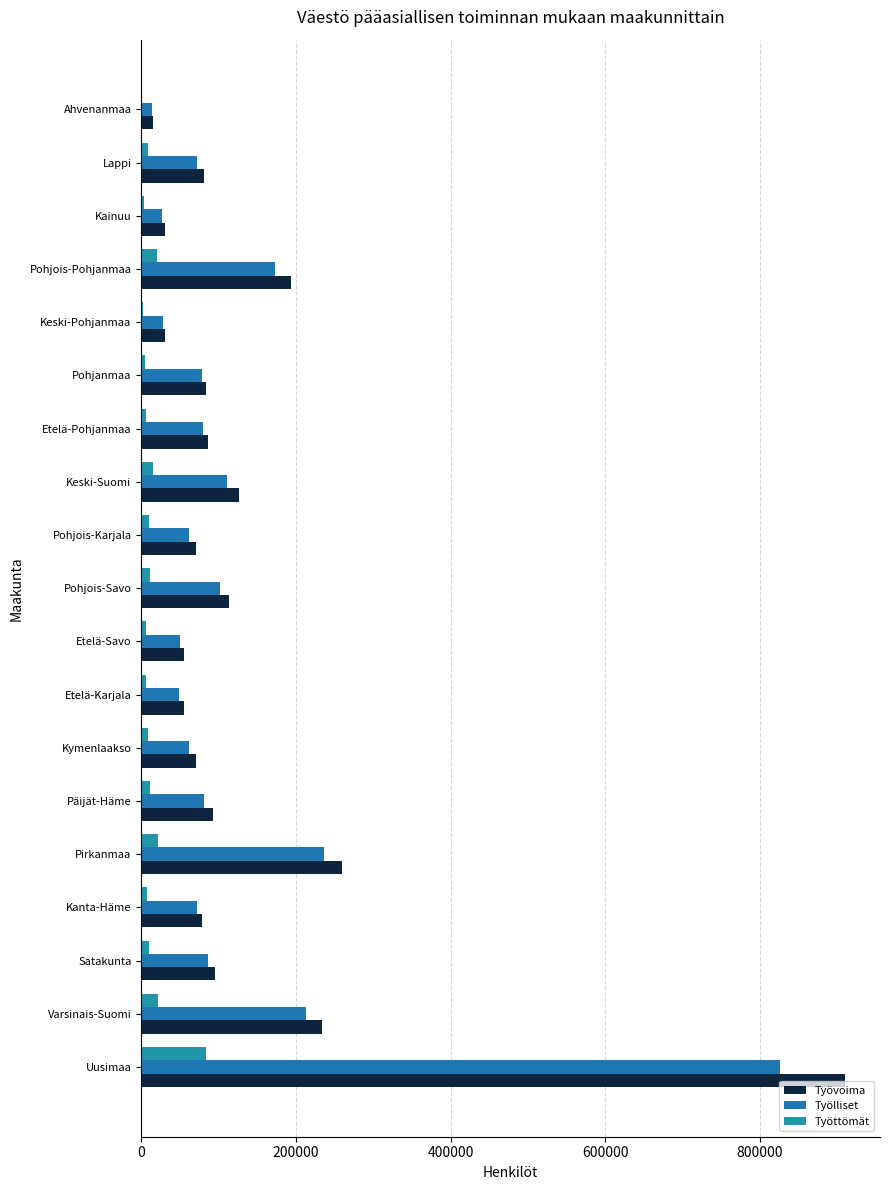

How many distinct data groups are displayed?

3